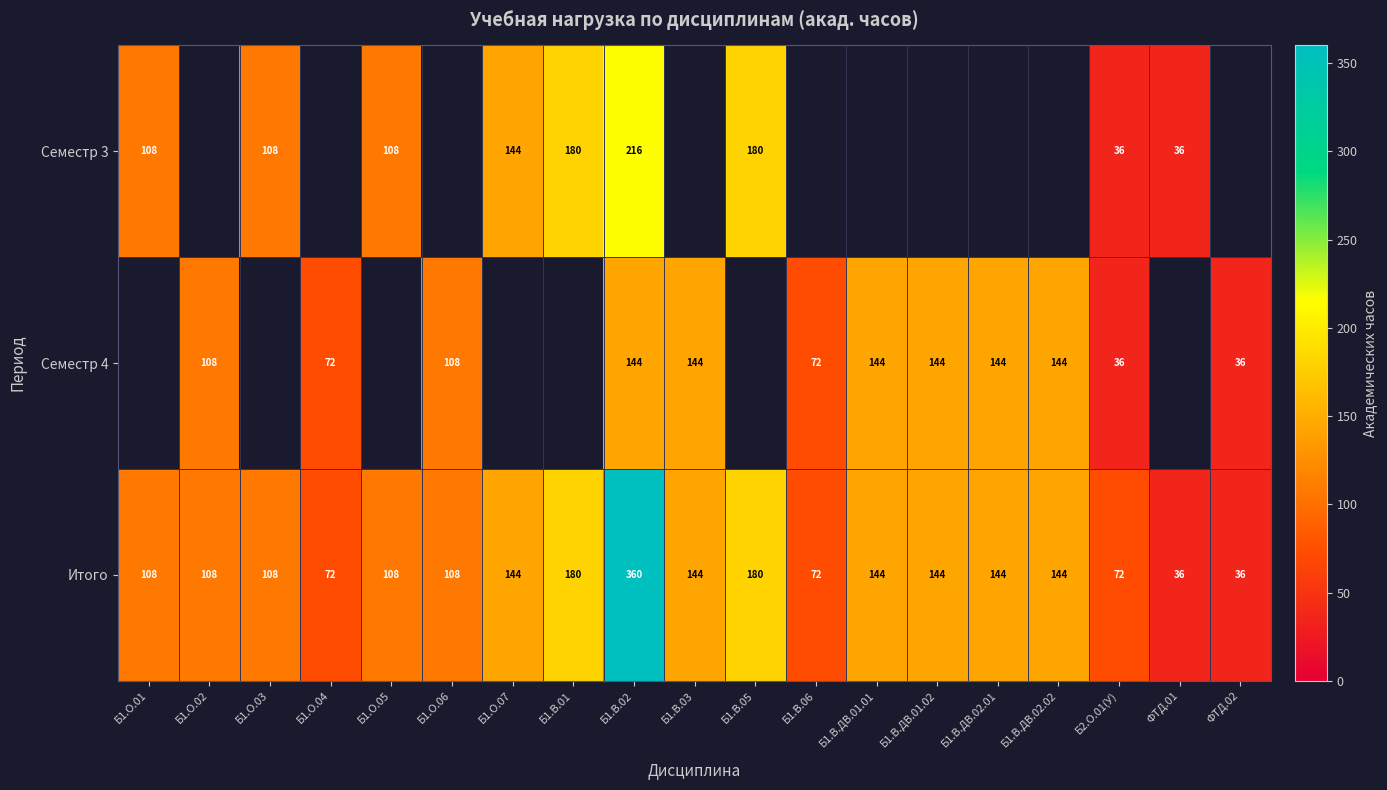

True or false: Семестр 4 has a value of 60 at Б1.О.02.

False